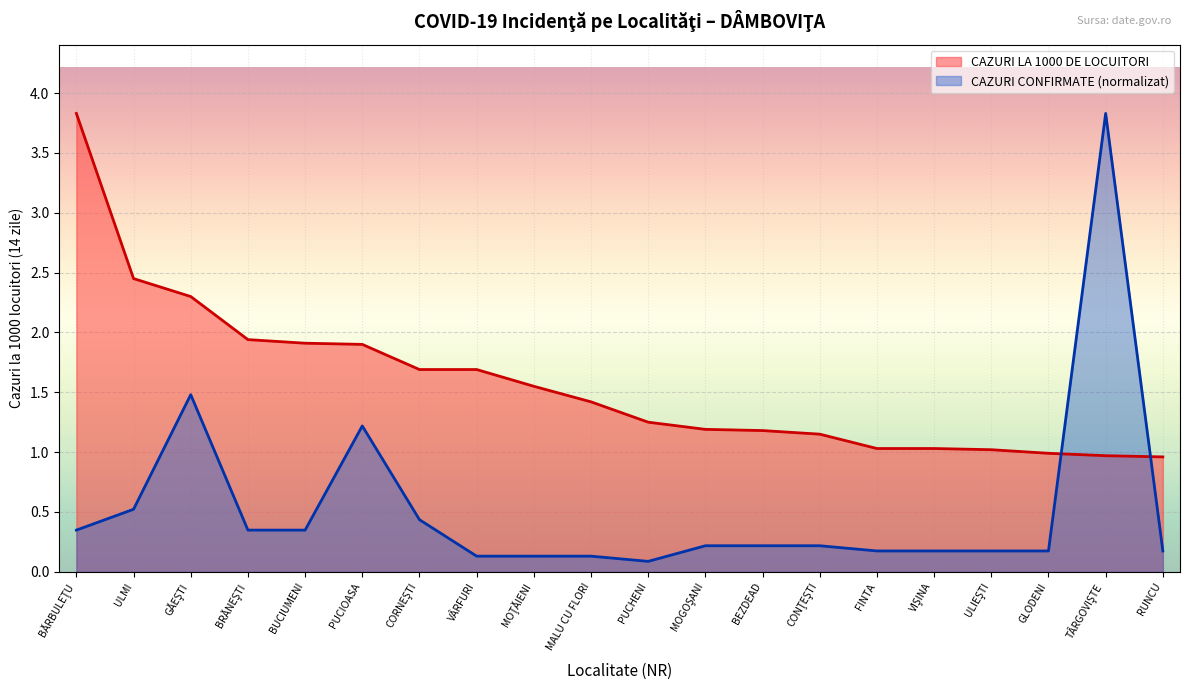

What are all the series names shown in the legend?

CAZURI LA 1000 DE LOCUITORI, CAZURI CONFIRMATE (normalizat)